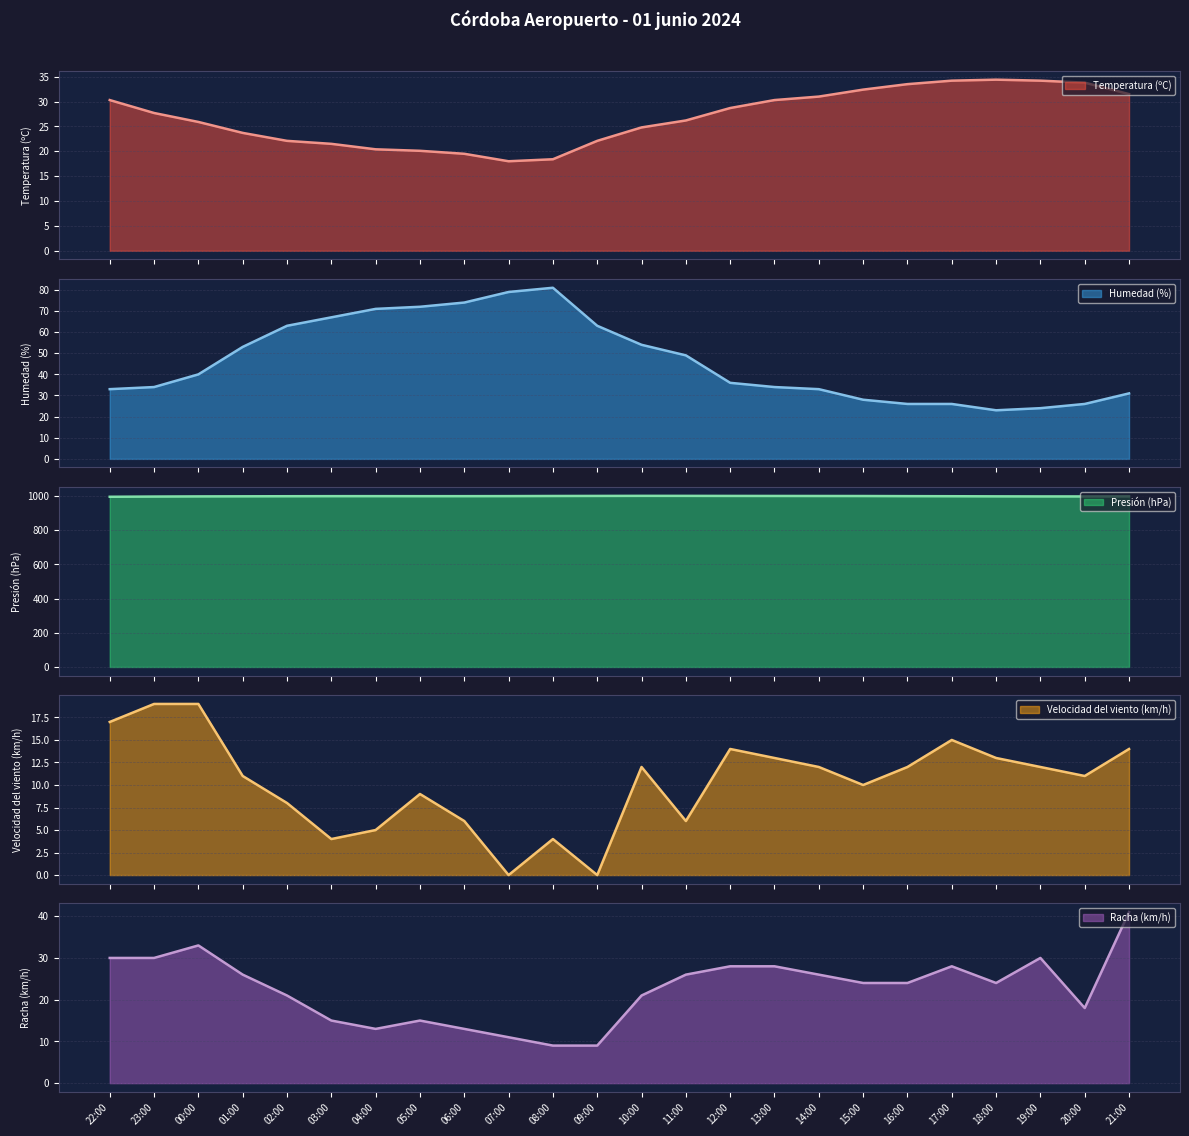

Between 00:00 and 16:00, which series saw the biggest shift?

Humedad (%)